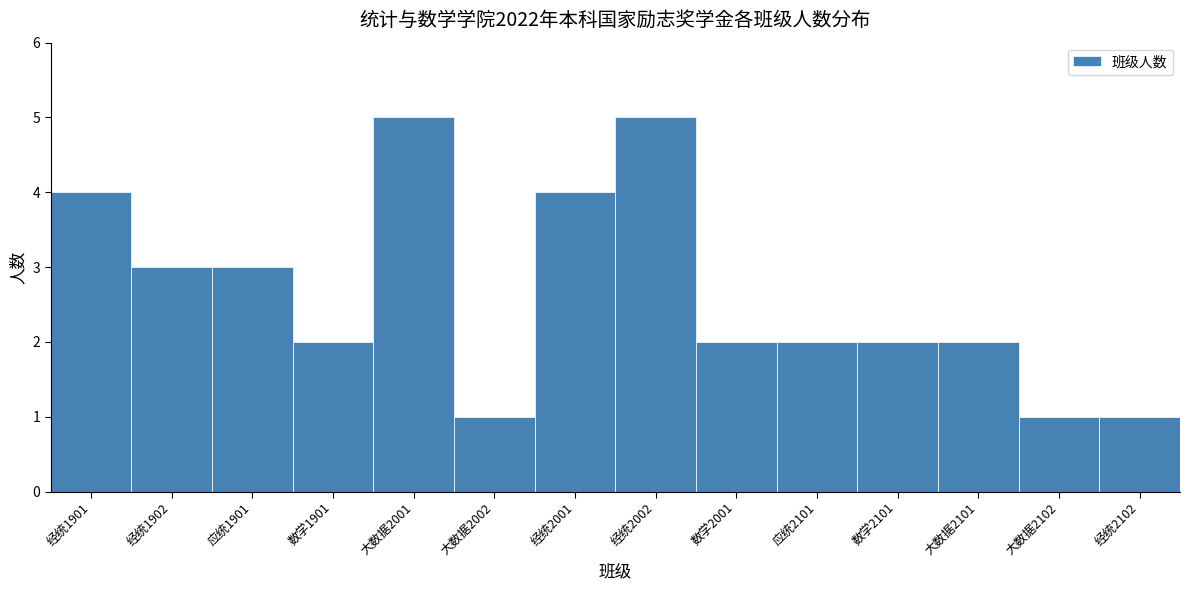

Reading left to right, extract all data points from this chart.

经统1901=4	经统1902=3	应统1901=3	数学1901=2	大数据2001=5	大数据2002=1	经统2001=4	经统2002=5	数学2001=2	应统2101=2	数学2101=2	大数据2101=2	大数据2102=1	经统2102=1